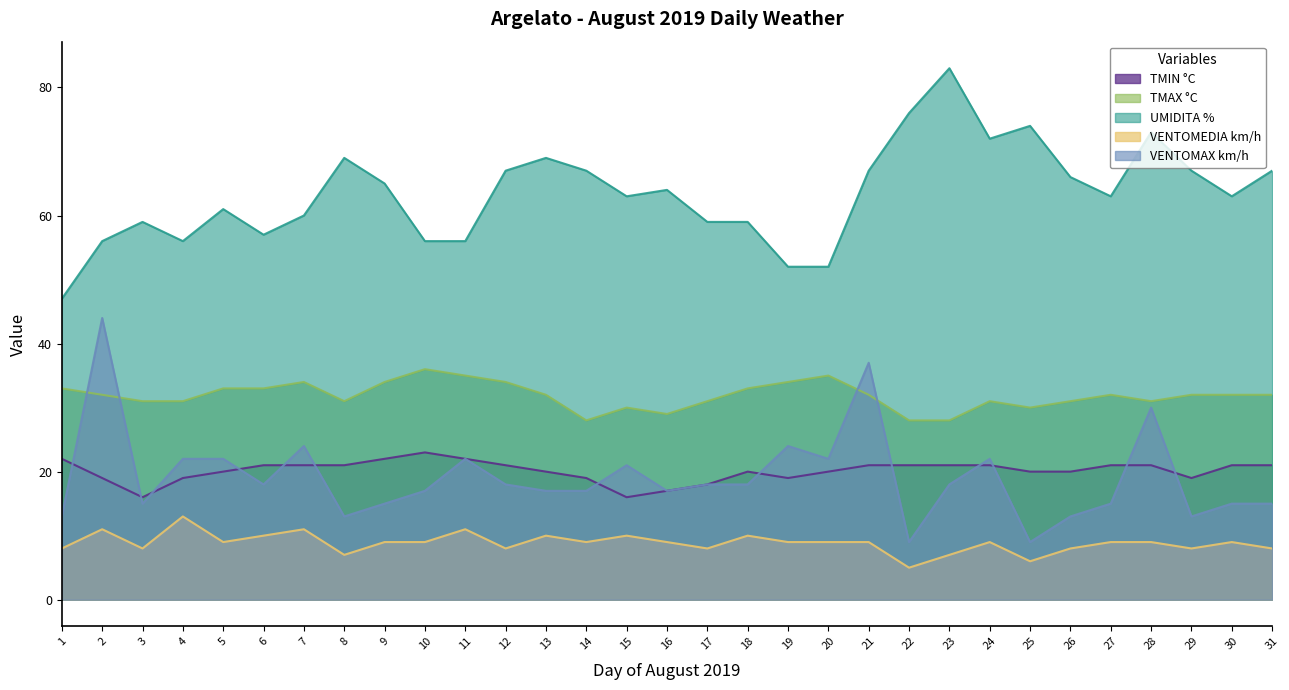

How many intersections are there between TMAX °C and VENTOMAX km/h?

4